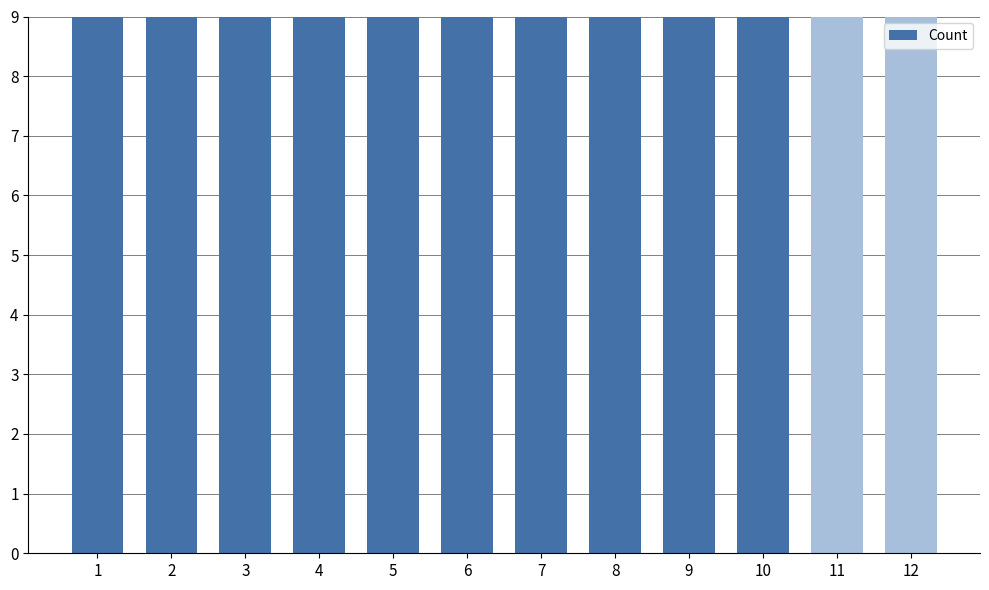

What is the difference between the maximum and minimum values?

3